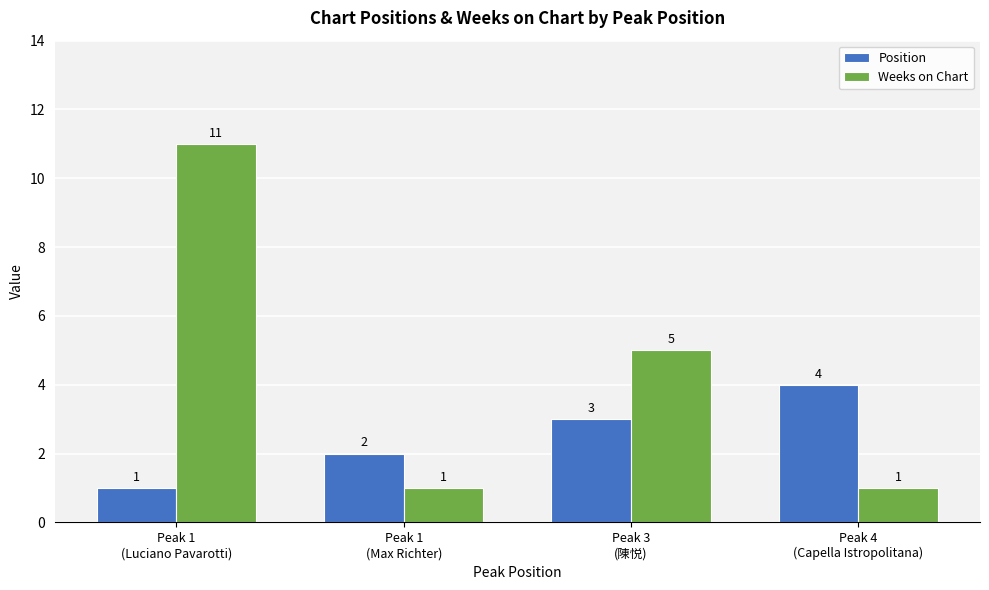

At how many categories does at least one series exceed 8?

1